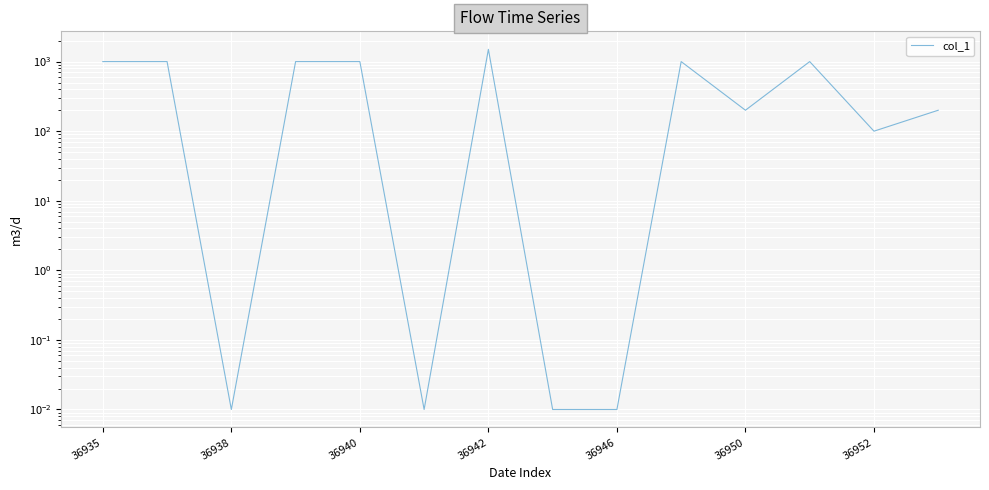

Reading left to right, list all the values displayed in this chart.

1000.0	1000.0	0.0	1000.0	1000.0	0.0	1500.0	0.0	0.0	1000.0	200.0	1000.0	100.0	200.0